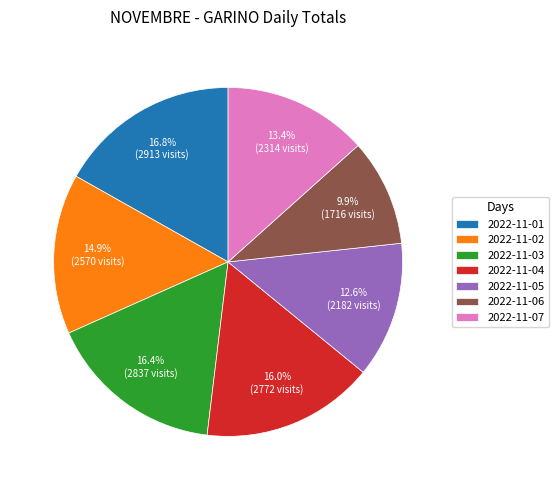

Combined, what portion of the pie is 2022-11-03 and 2022-11-05?

29.0%